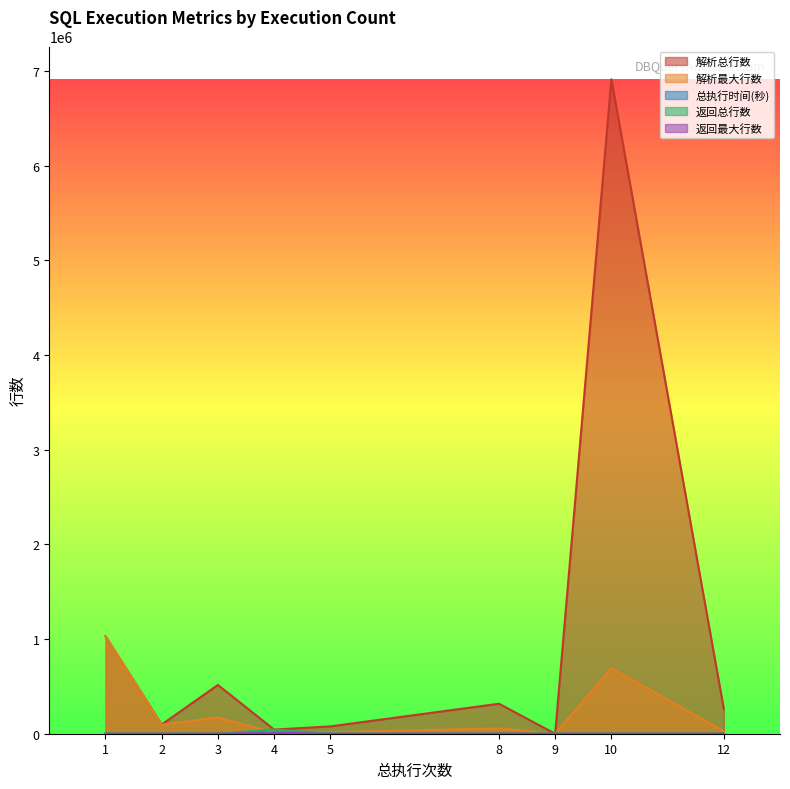

What is the average value of the 返回总行数 series?

4860